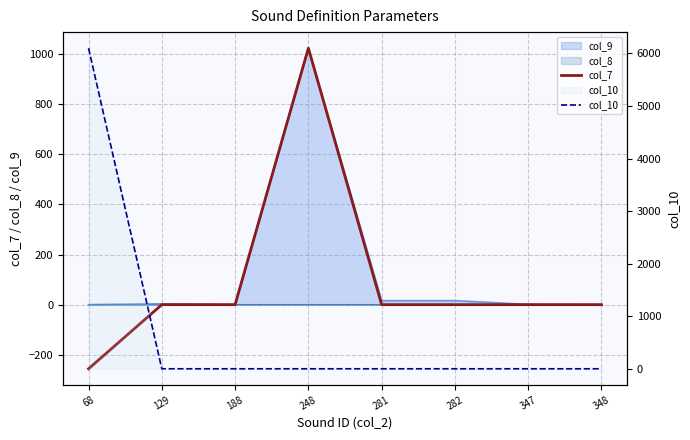

Is it true that col_7 equals 0 at 282?

True